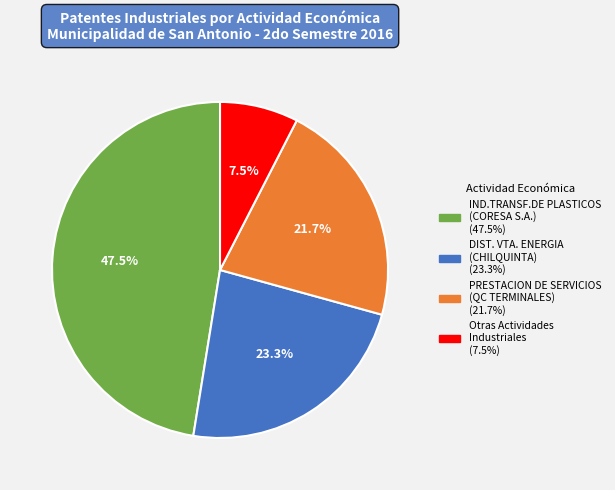

Does any single category account for the majority?

No